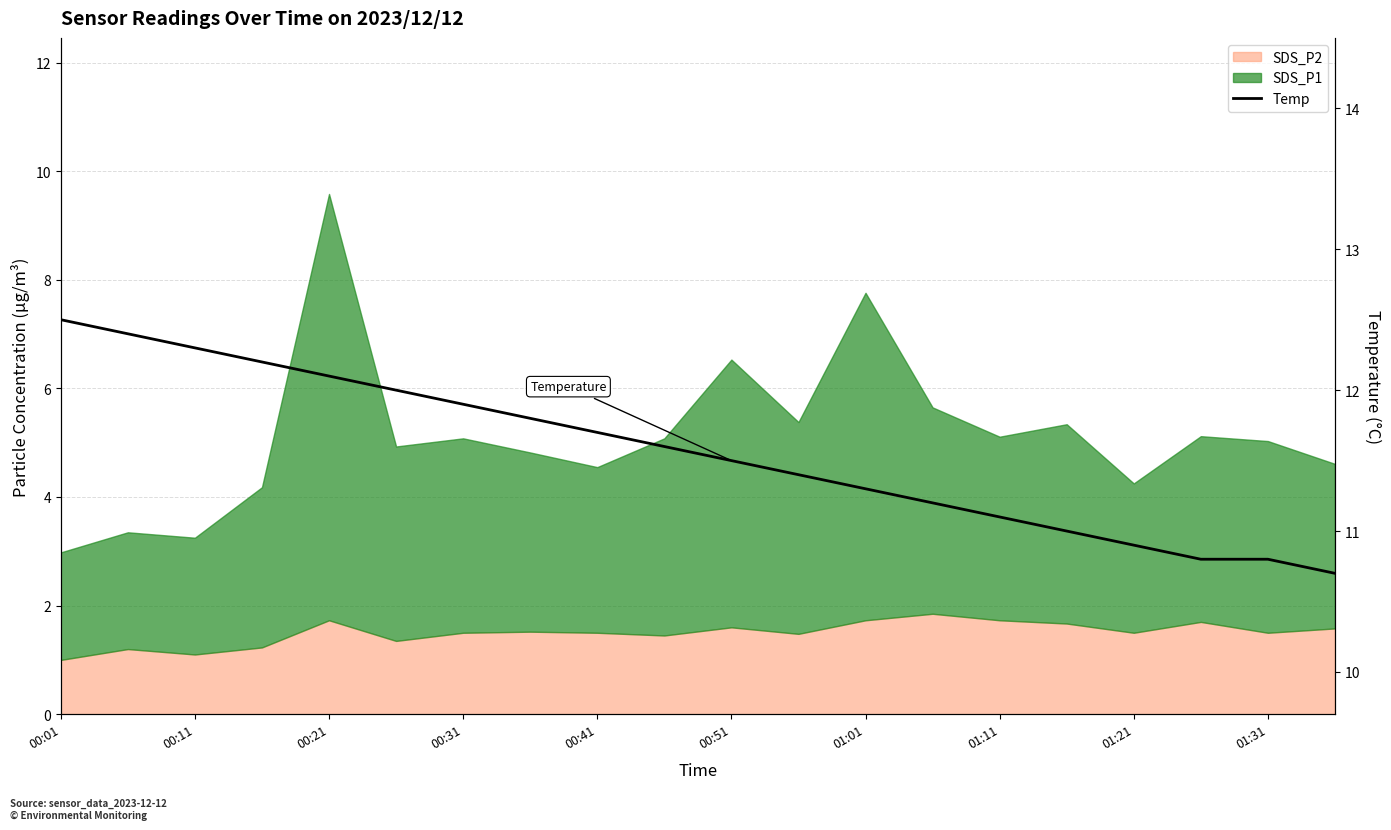

What is the value of the 15th point from the left?

11.1